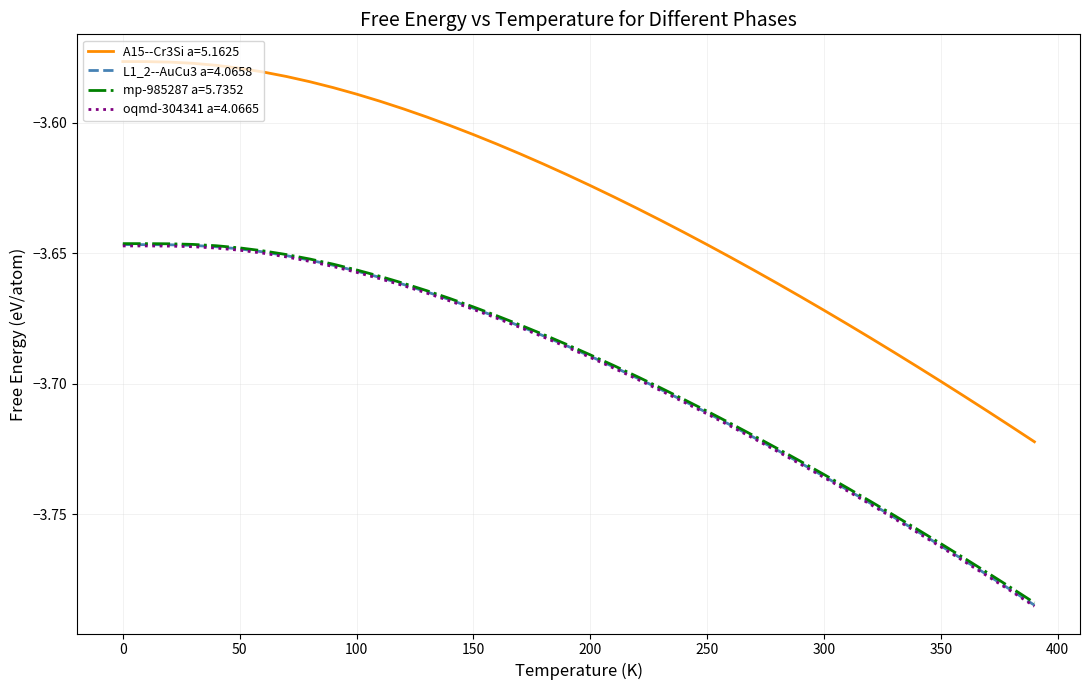

Which series has the largest total across all categories?

A15--Cr3Si a=5.1625